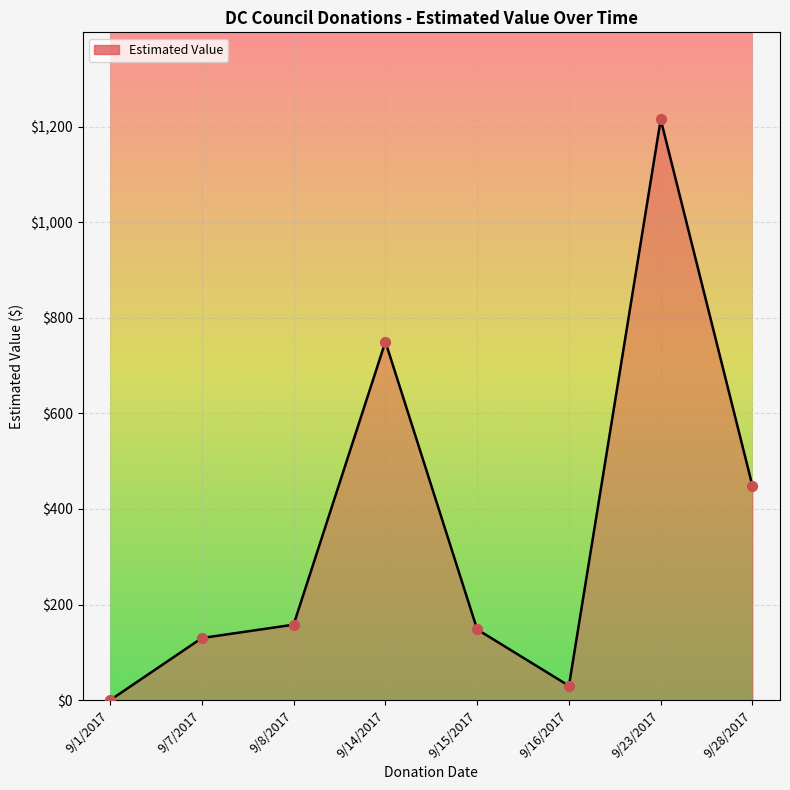

What is the ratio of the value at 9/8/2017 to the value at 9/7/2017?

1.2